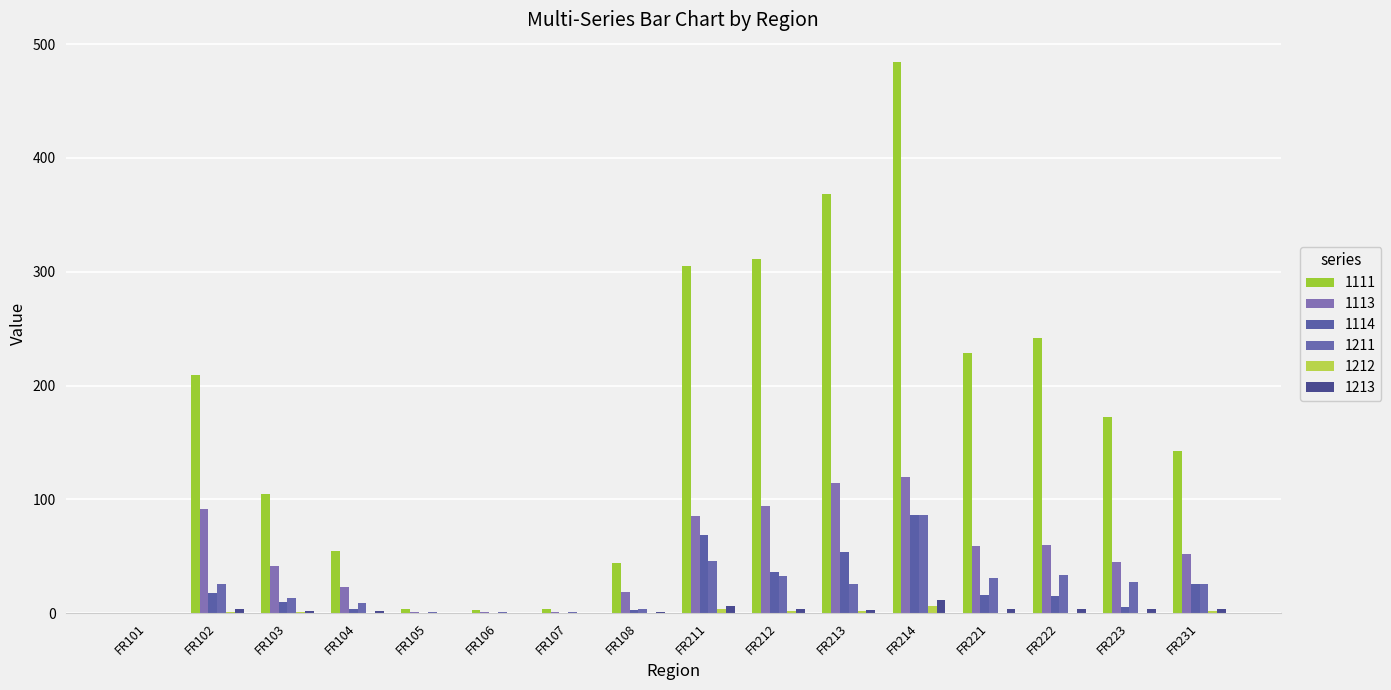

What are all the series names shown in the legend?

1111, 1113, 1114, 1211, 1212, 1213